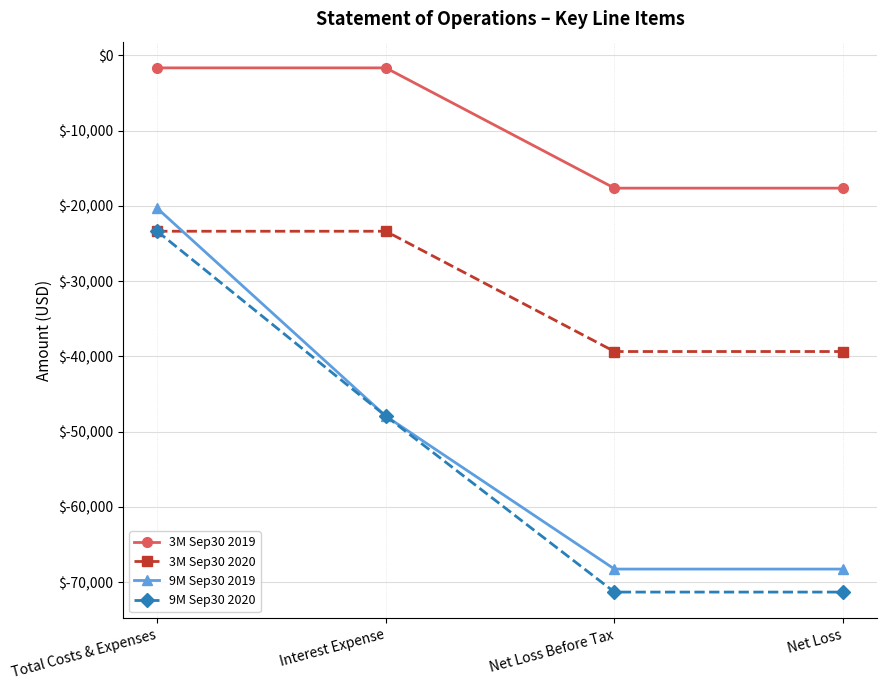

Which series has the largest total across all categories?

3M Sep30 2019